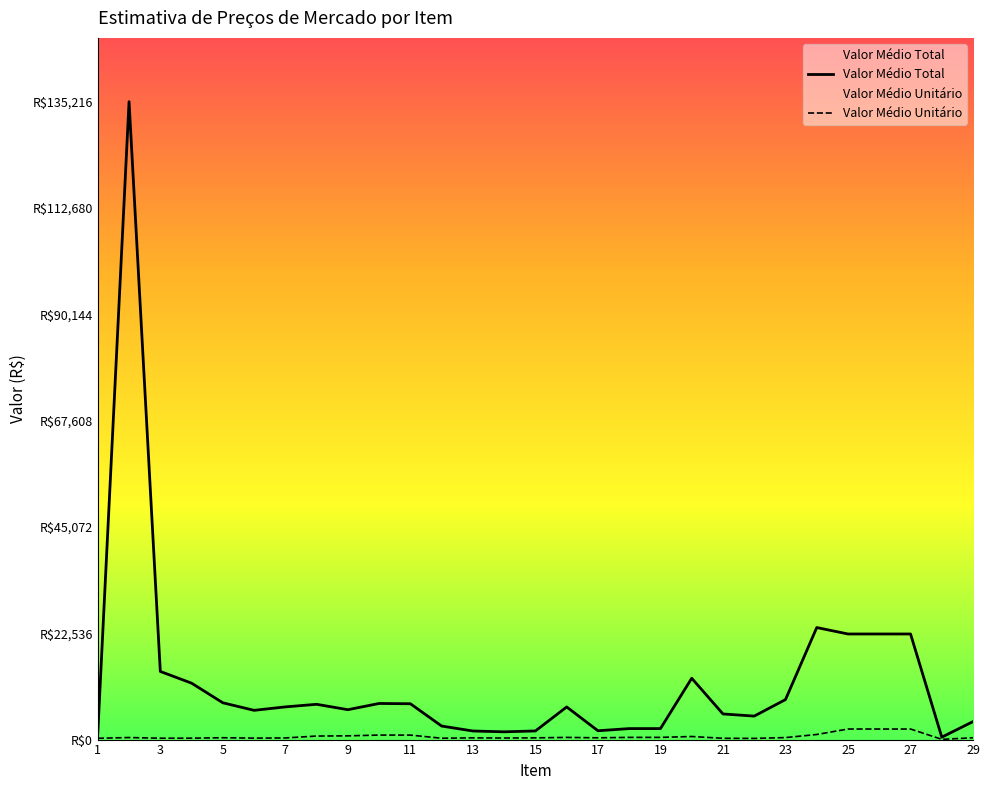

At which category does Valor Médio Unitário reach its first local peak?

3